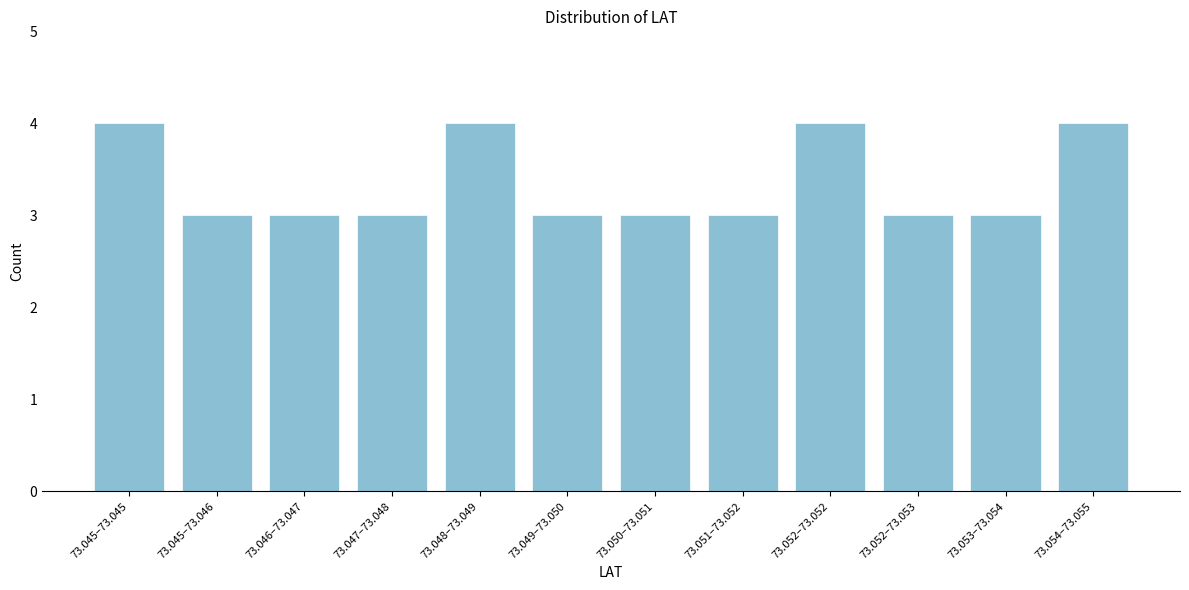

Reading left to right, list all the values displayed in this chart.

4	3	3	3	4	3	3	3	4	3	3	4